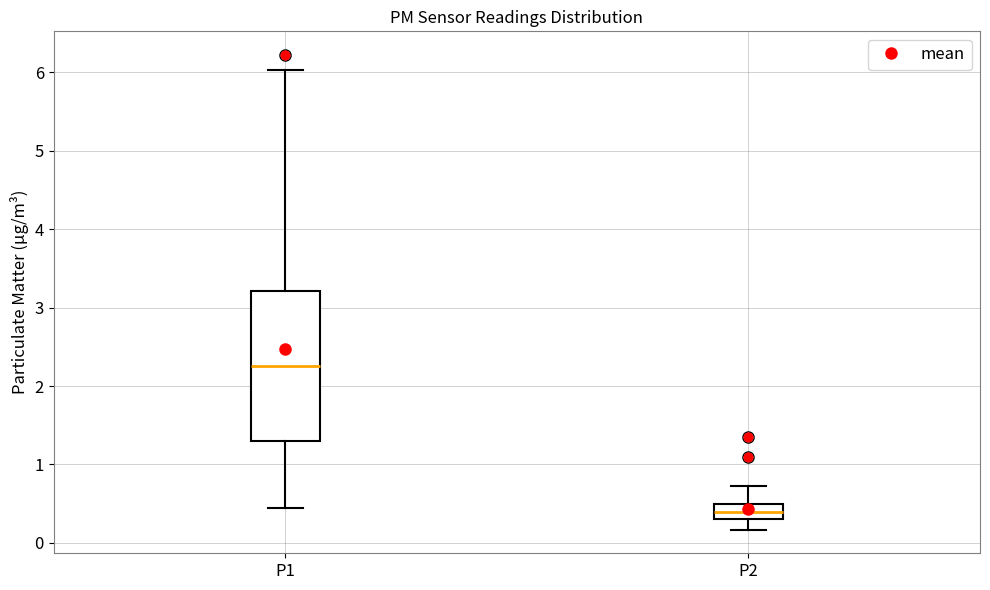

Where does the upper whisker of the box for P1 end on the y-axis? The values are not printed on the chart, so give them approximately, as read against the axis.

6.0